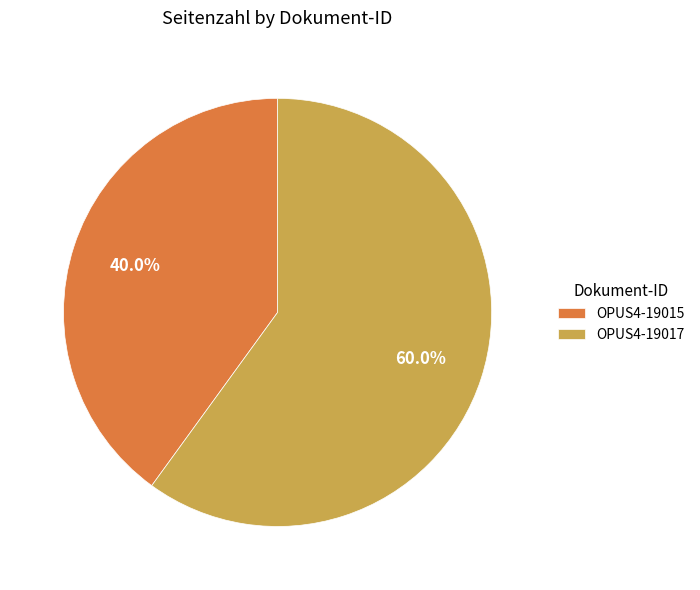

Count the number of slices in the pie.

2